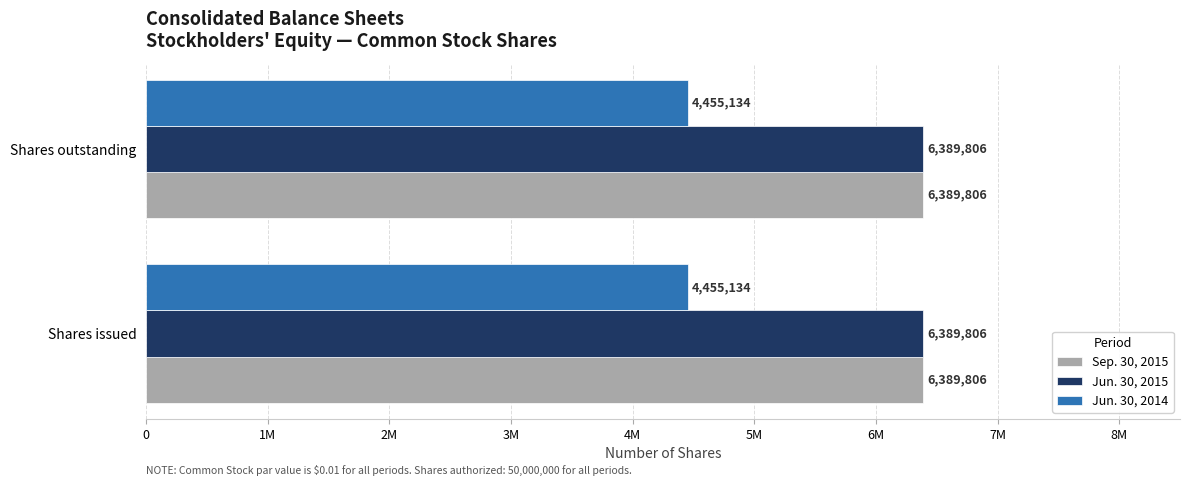

What value does the Sep. 30, 2015 series have at Shares issued?

6389806.0